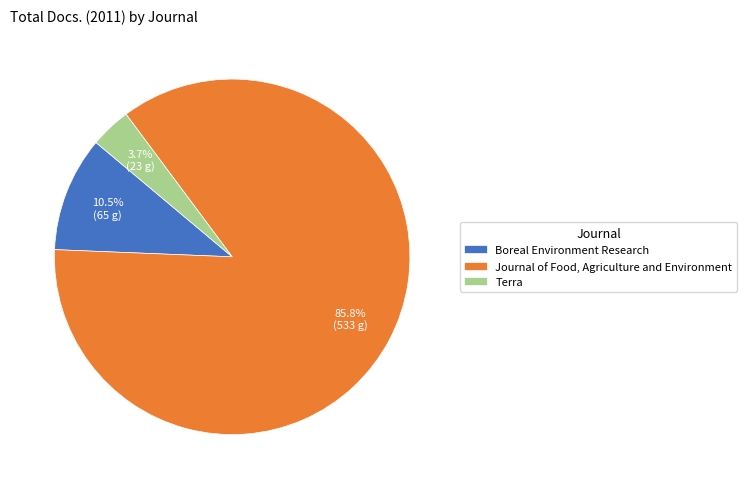

To the nearest percent, what percentage of the pie is Journal of Food, Agriculture and Environment?

86%